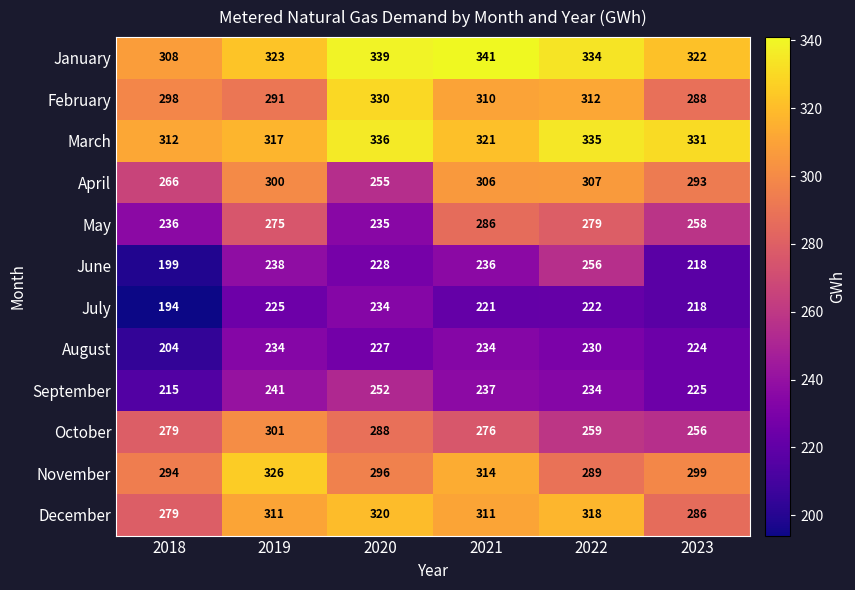

Which label corresponds to the smallest value in the chart?

2018